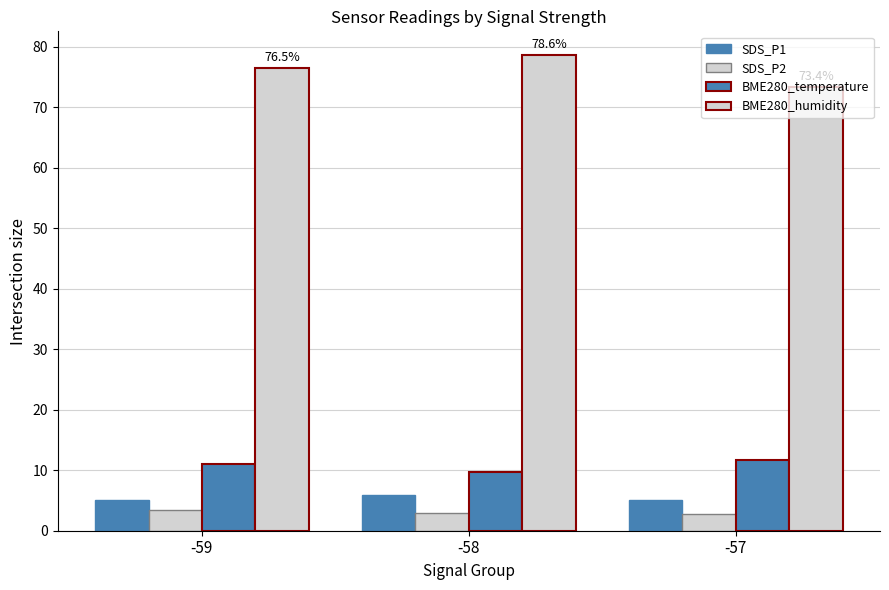

Are the bars grouped side by side (vs. stacked)?

Yes